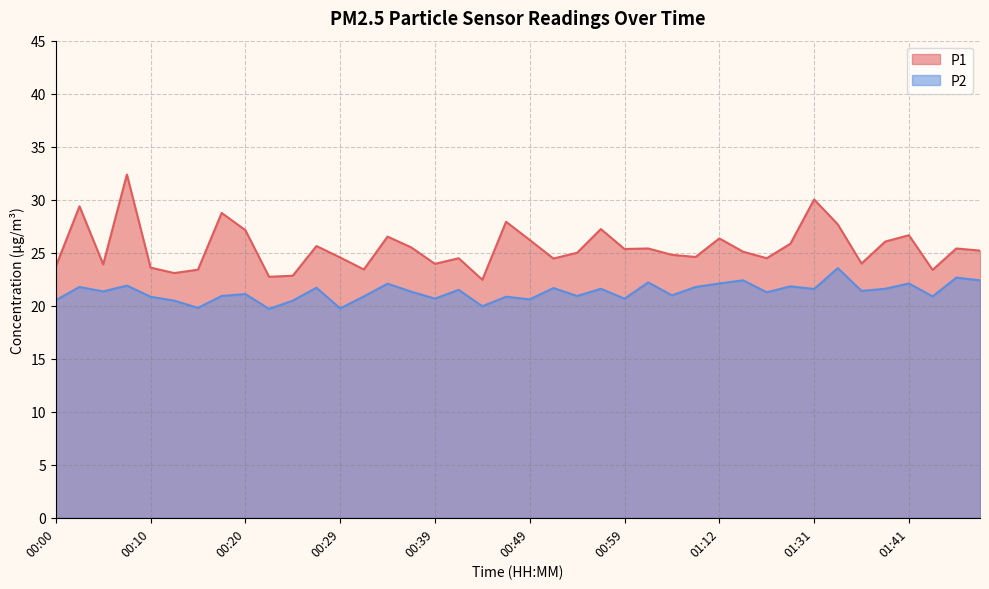

Which series has the largest range (max minus min)?

P1